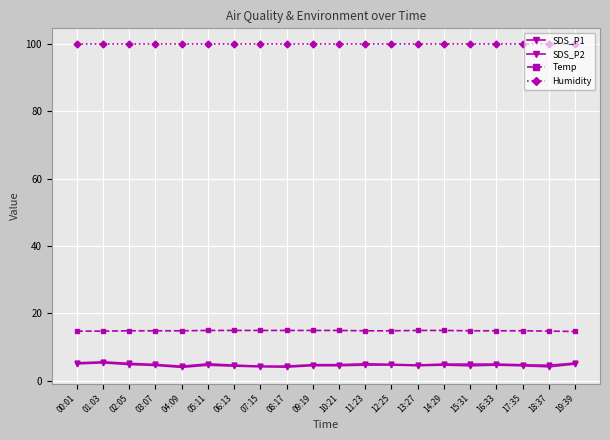

Read the SDS_P2 value at 05:11.

4.6